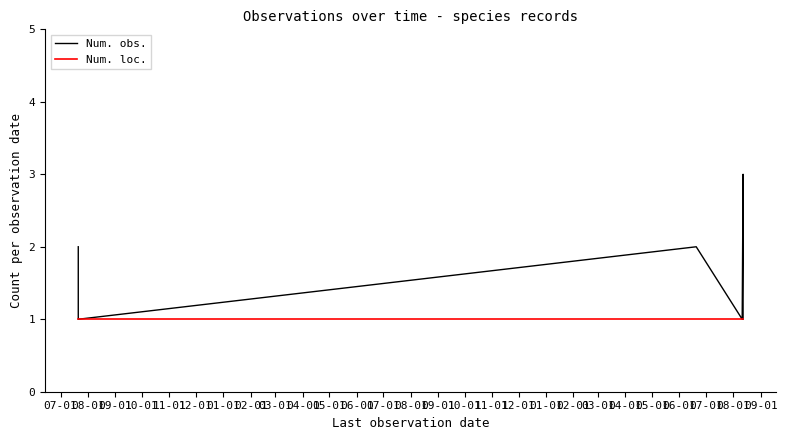

What value does the Num. loc. series have at 08-01?

1